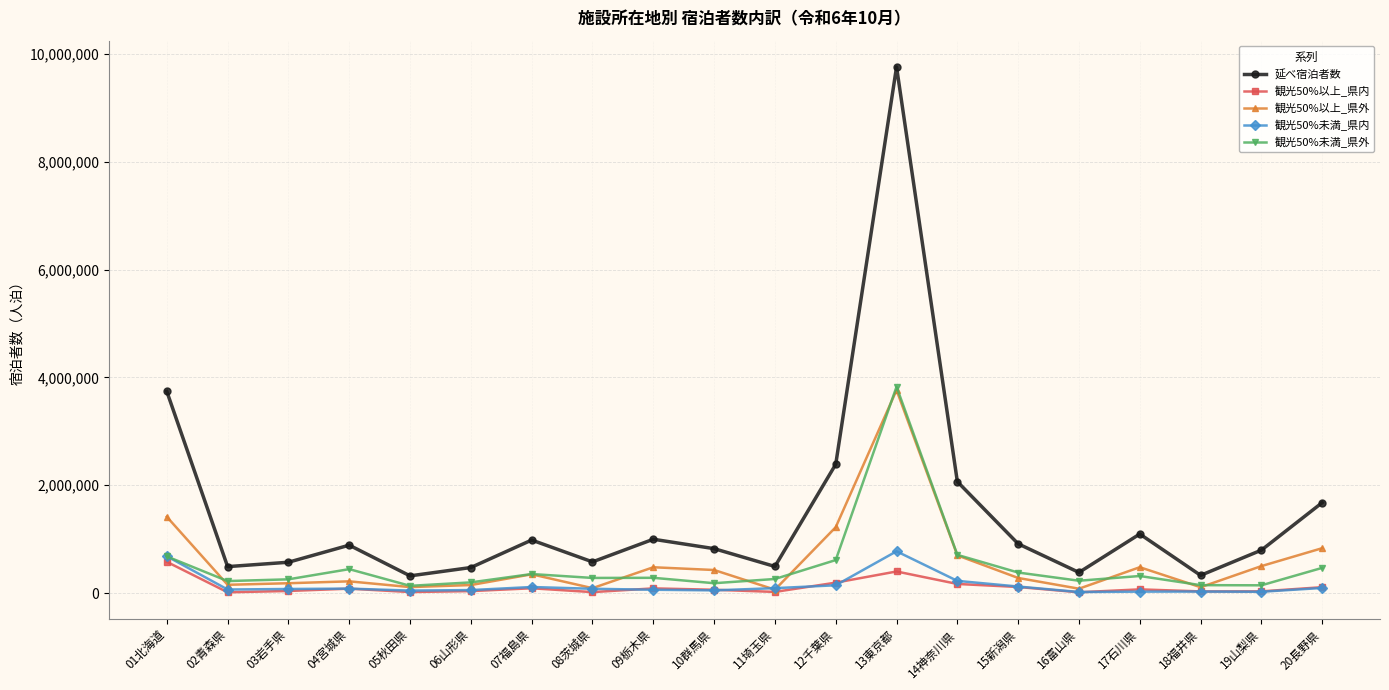

What is the spread (max minus min) of values at 02青森県?

476200